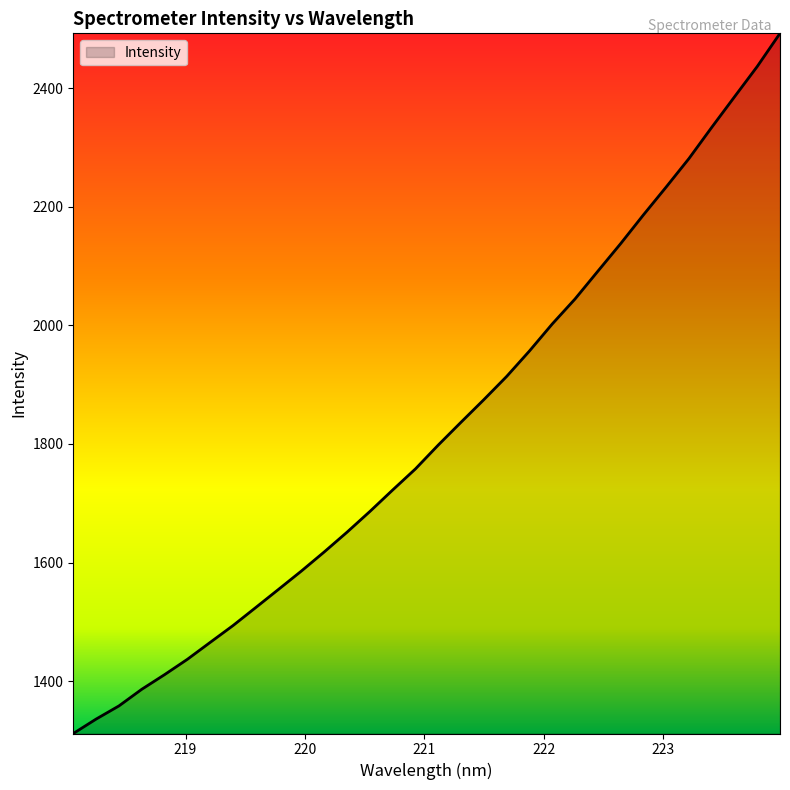

How many lines are shown in the chart?

1